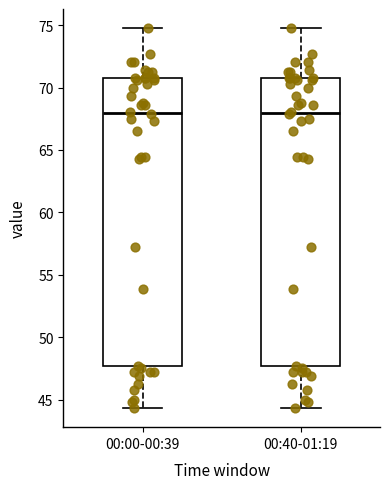

Reading left to right, transcribe this box plot: for each box, give where its median line is, the range the box spans, and where its two whiskers end, as read against the y-axis. The values are not printed on the chart, so give them approximately, as read against the axis.

00:00-00:39: median 68.0, box 47.5 to 70.5, whiskers 44.5 to 75.0
00:40-01:19: median 68.0, box 47.5 to 70.5, whiskers 44.5 to 75.0